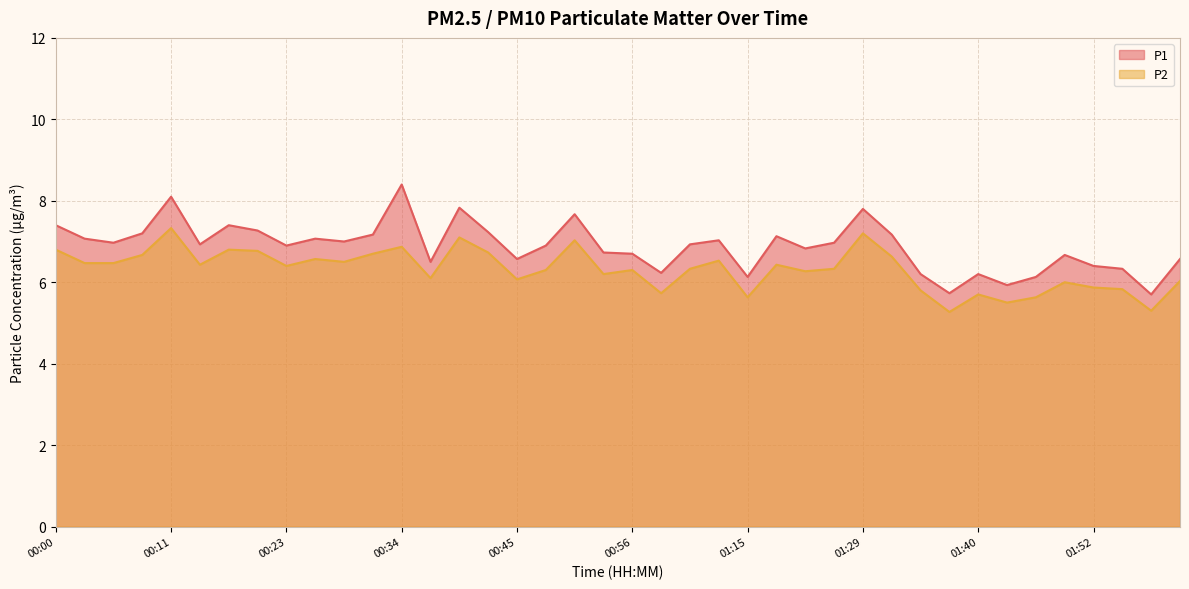

What is the label of the 38th point from the right?

00:06